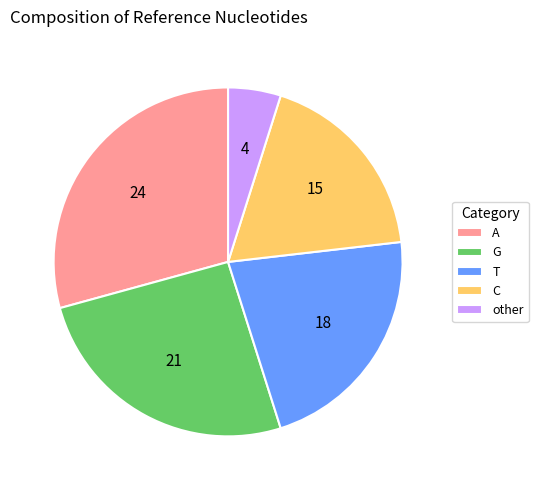

Which has a higher value, other or G?

G